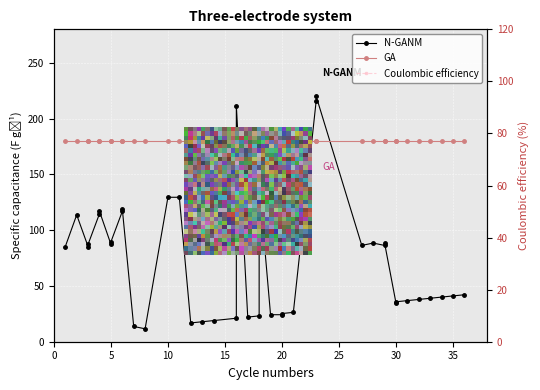

After their last crossing, which series has the higher values: N-GANM or GA?

GA